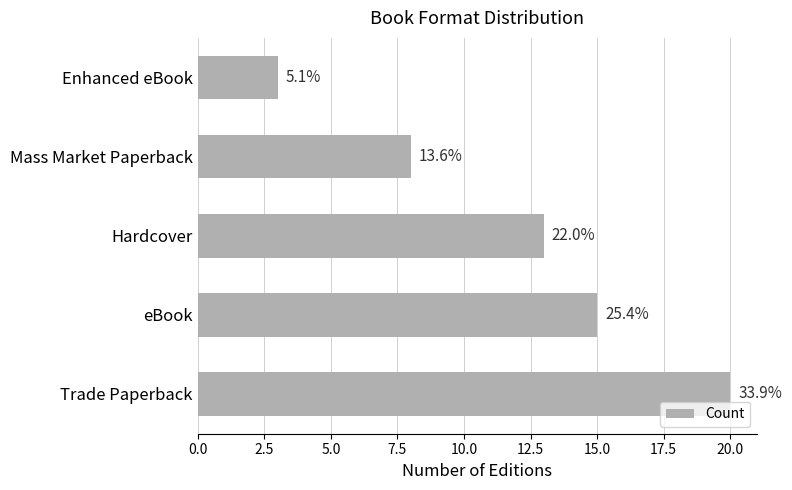

Does the chart contain stacked bars?

No